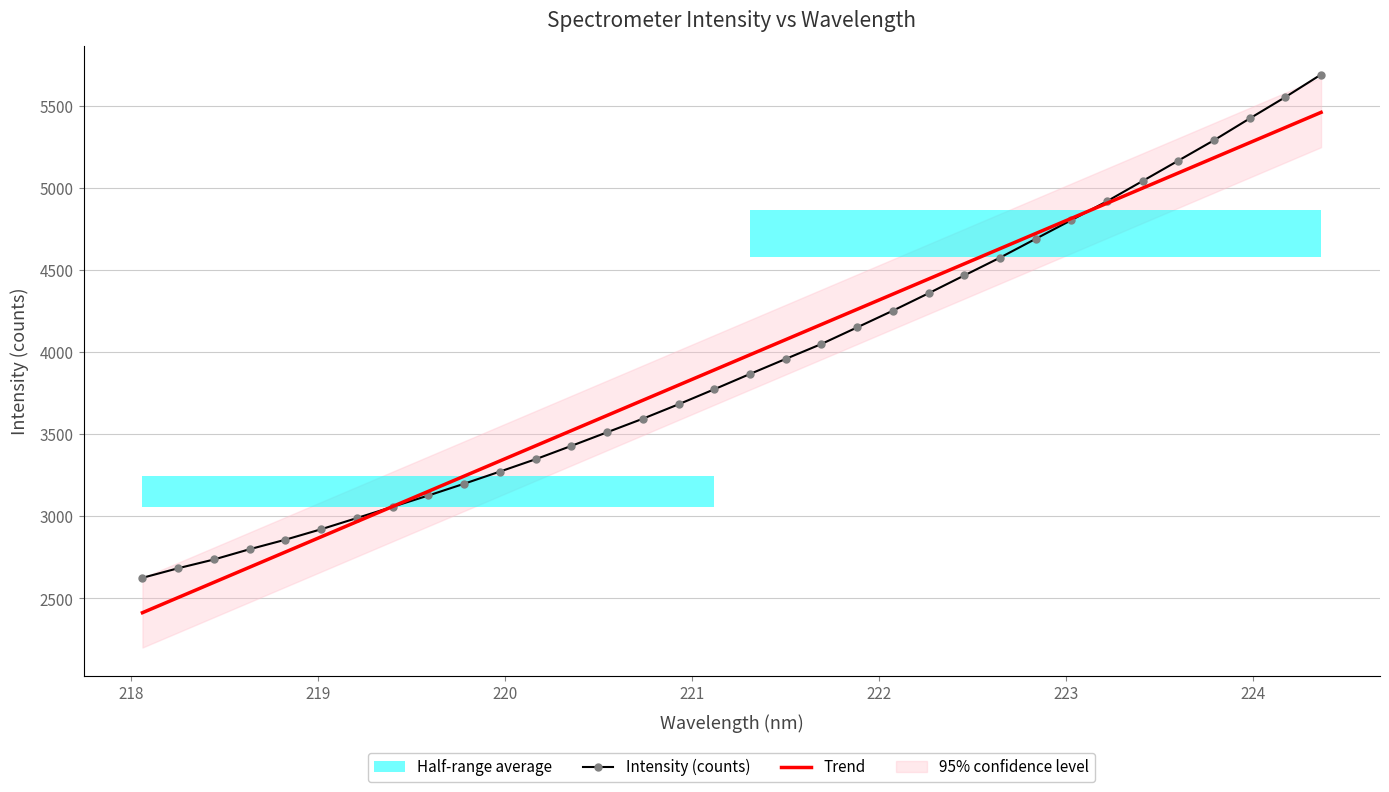

What is the value of the Intensity (counts) point at the 4th from the left?

2800.1